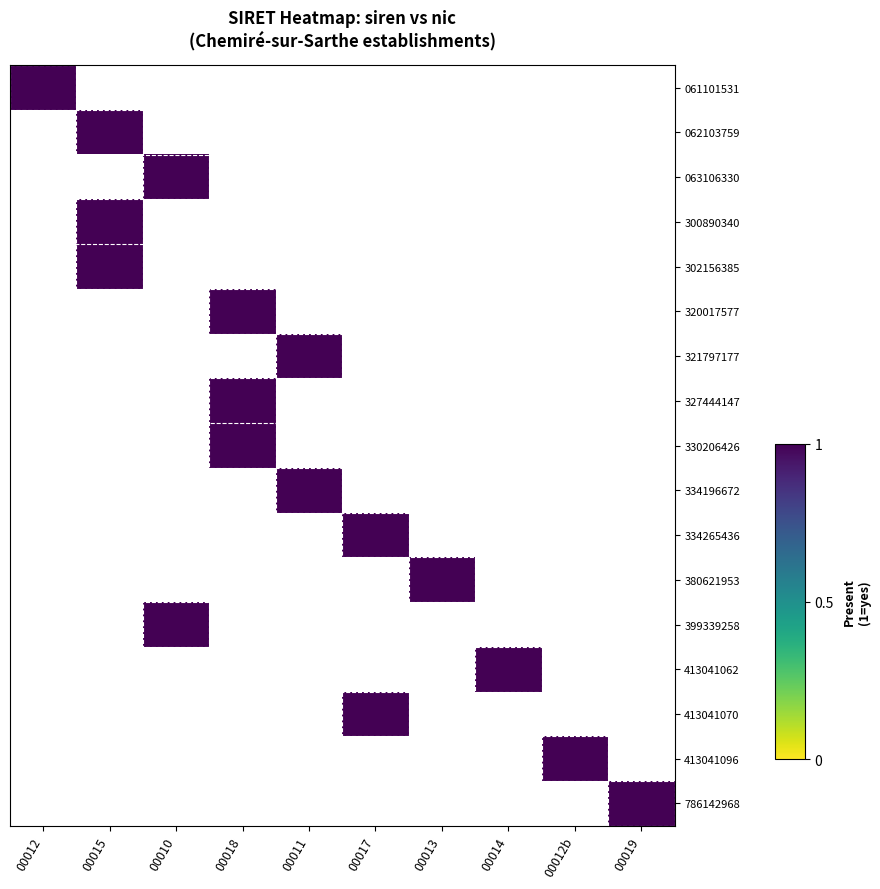

Rank the series by their maximum value, from highest to lowest.

061101531, 062103759, 063106330, 300890340, 302156385, 320017577, 321797177, 327444147, 330206426, 334196672, 334265436, 380621953, 399339258, 413041062, 413041070, 413041096, 786142968